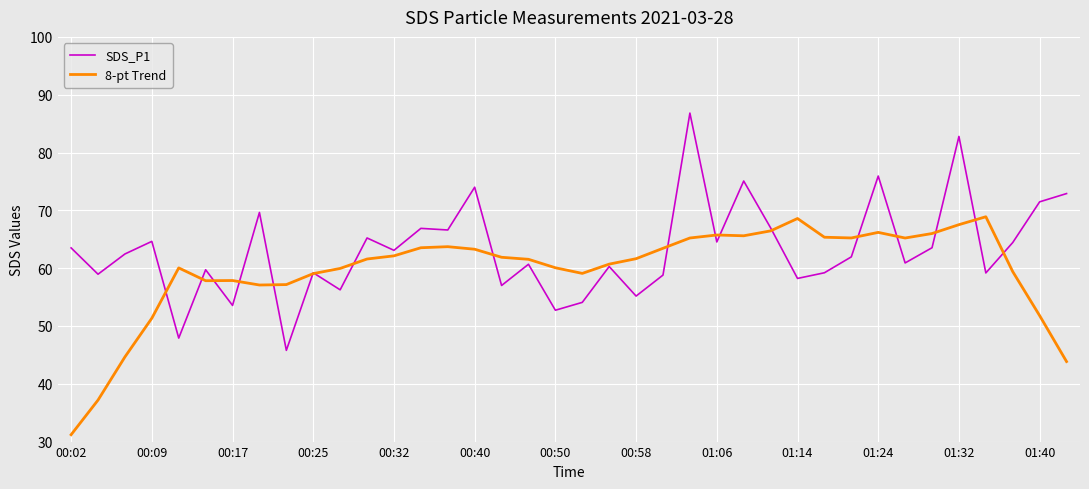

List the series in order of their overall mean, highest first.

SDS_P1, 8-pt Trend